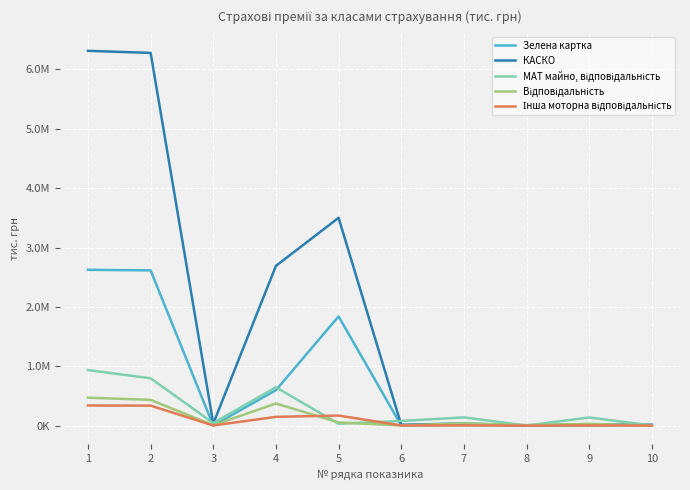

Does the chart have visible grid lines?

Yes